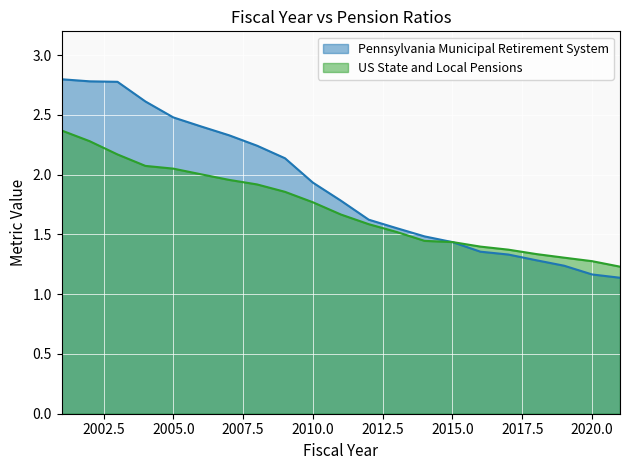

How many distinct data groups are displayed?

2